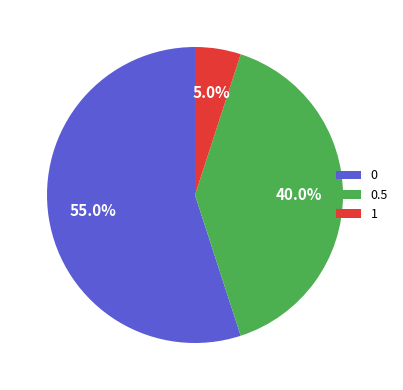

Approximately how many times larger is the value at 0 compared to 1?

11.0